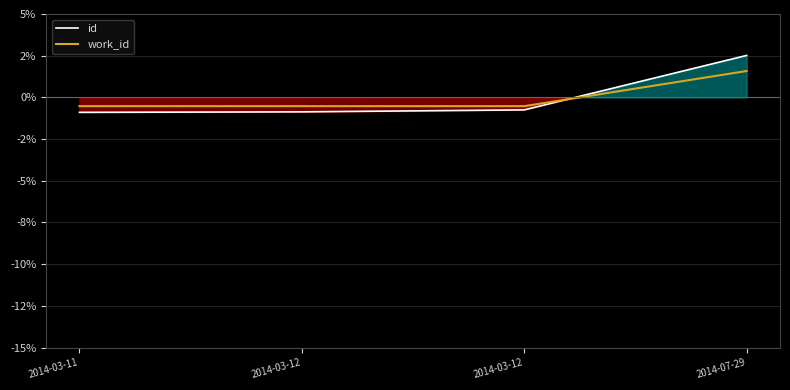

Which series has the largest total across all categories?

id